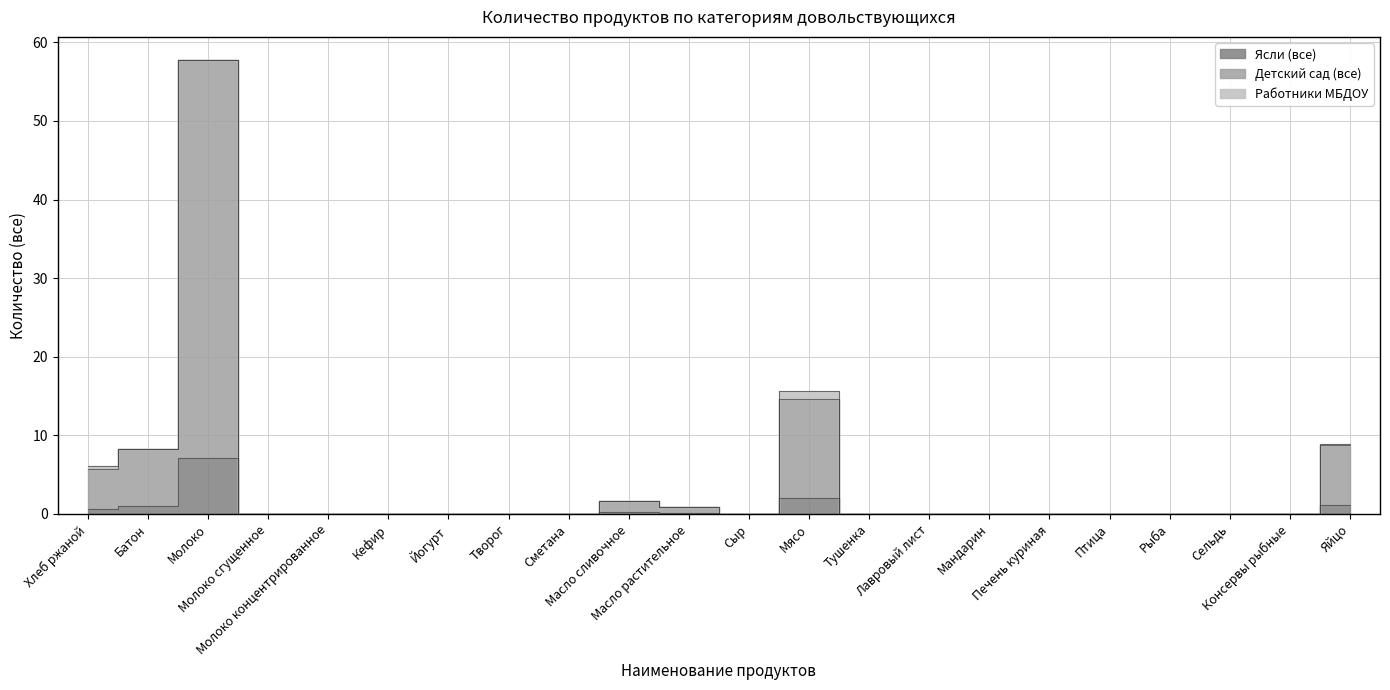

True or false: Ясли (все) has more than 2 points higher than both neighbors.

True